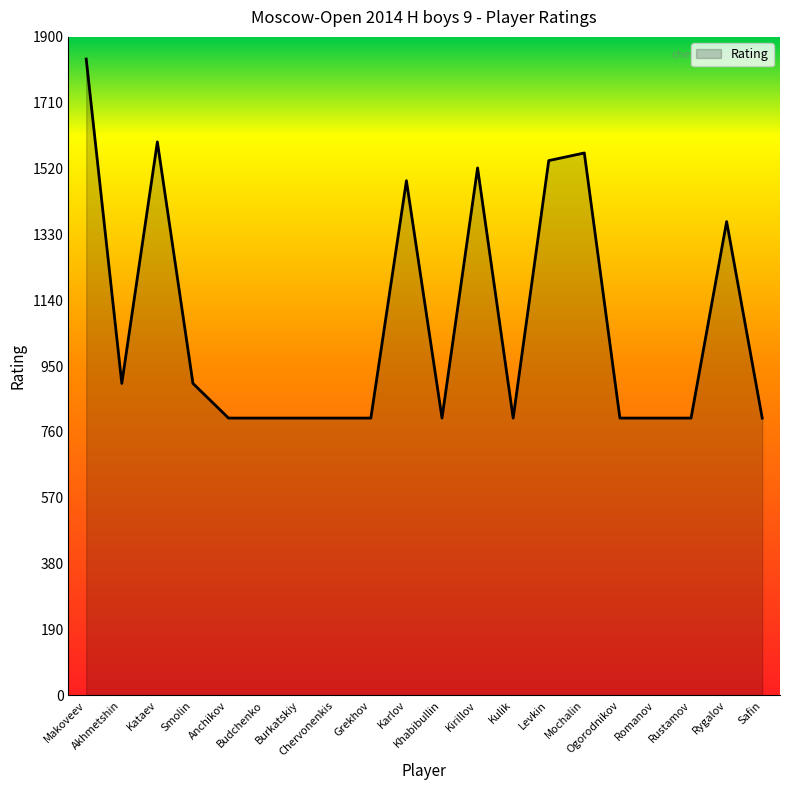

What is the difference between the maximum and minimum values?

1036